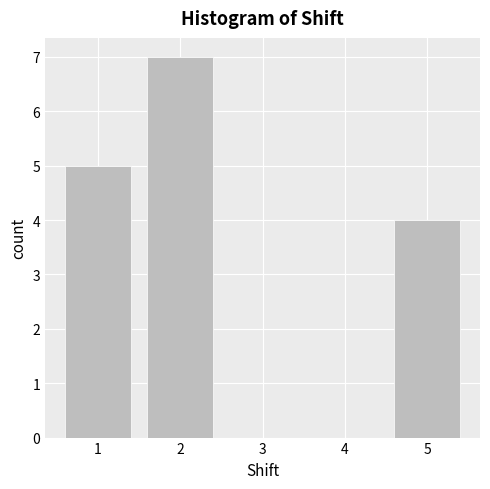

Reading left to right, transcribe this chart: for each bar, give the range it covers on the x-axis and its height. The values are not printed on the chart, so give them approximately, as read against the axis.

0.5 to 1.5: 5
1.5 to 2.5: 7
2.5 to 3.5: 0
3.5 to 4.5: 0
4.5 to 5.5: 4